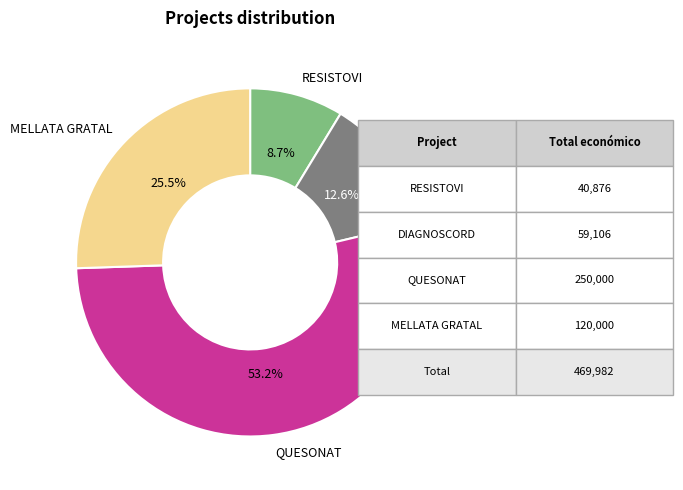

Which slice is the largest?

QUESONAT